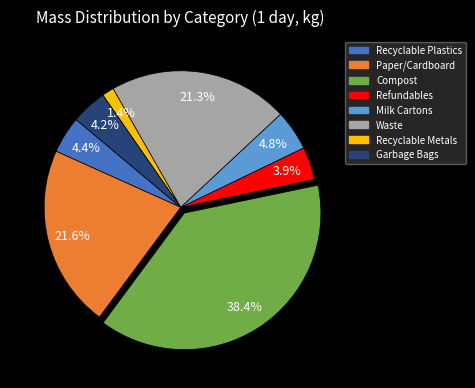

What percentage is the Recyclable Plastics slice, to the nearest percent?

4%